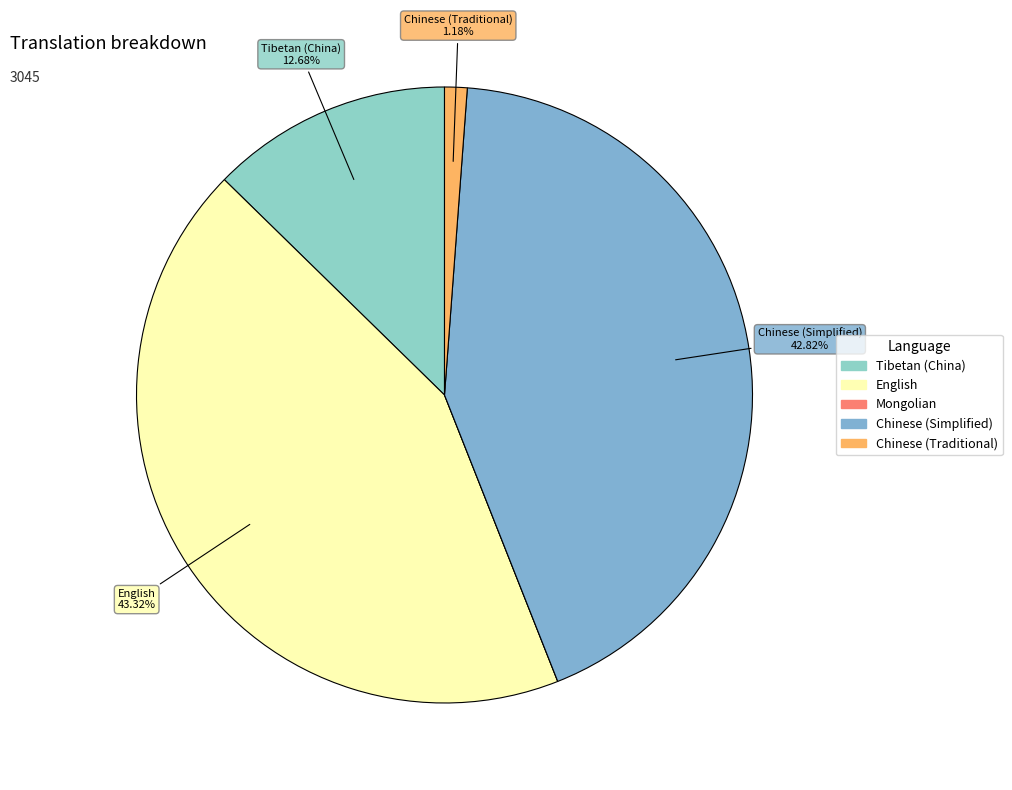

Count the number of slices in the pie.

5